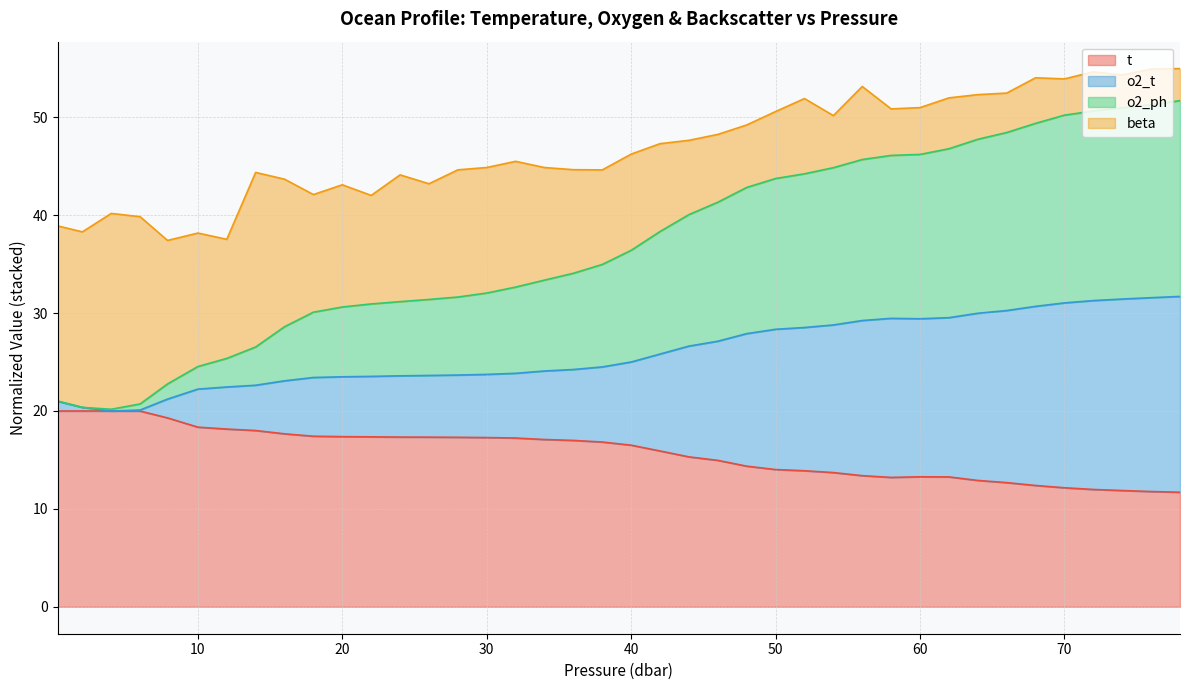

What is the total value across all series at 40?

46.2